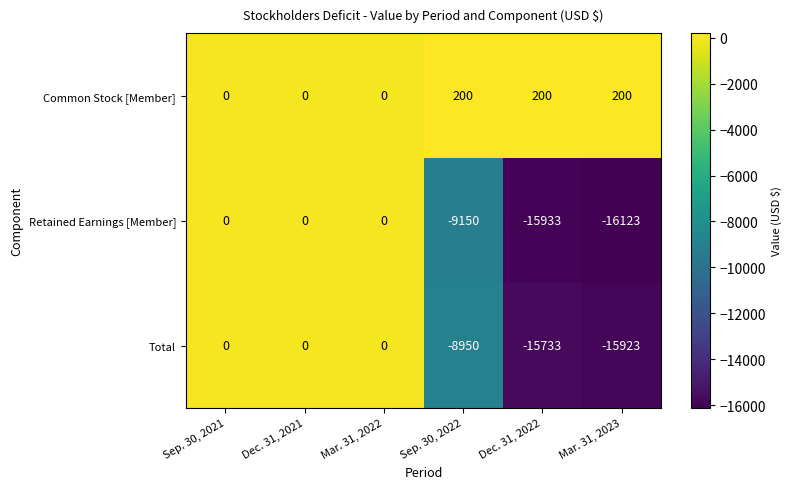

Read the Retained Earnings [Member] value at Sep. 30, 2022, to the nearest 10.

-9150